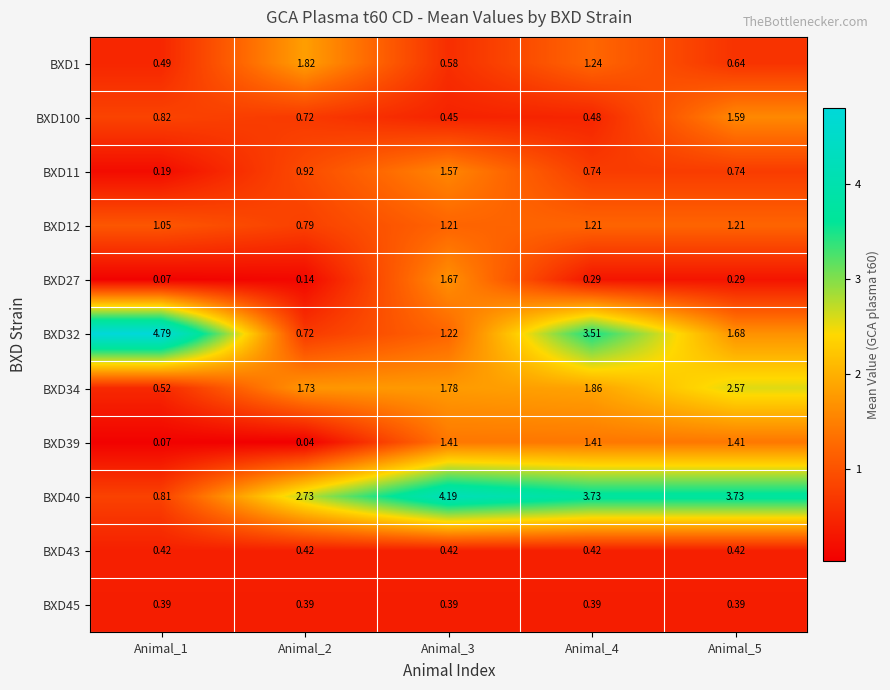

Is the value of BXD100 at Animal_1 greater than the value of BXD34 at Animal_1?

Yes